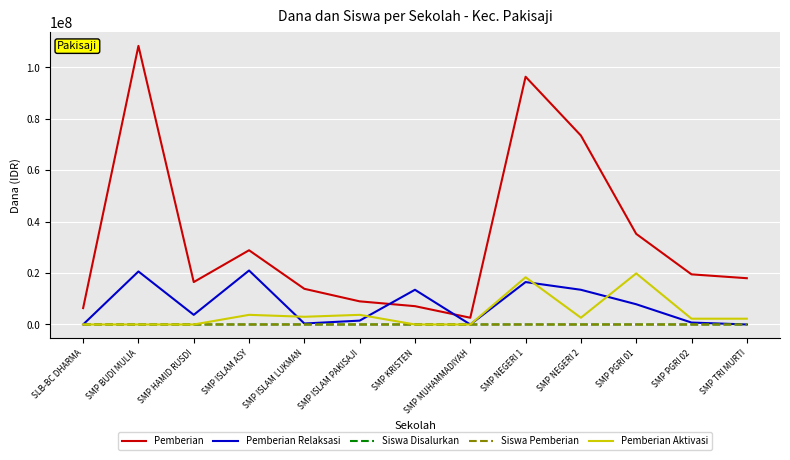

True or false: Pemberian Aktivasi and Pemberian intersect in this chart.

False